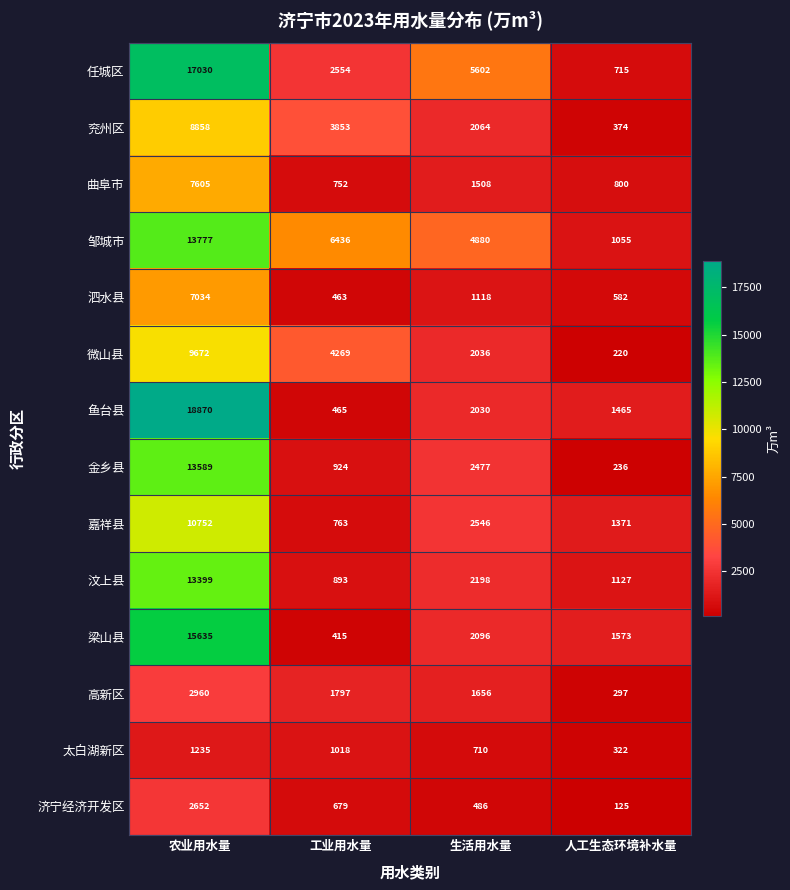

Which series has the largest total across all categories?

邹城市